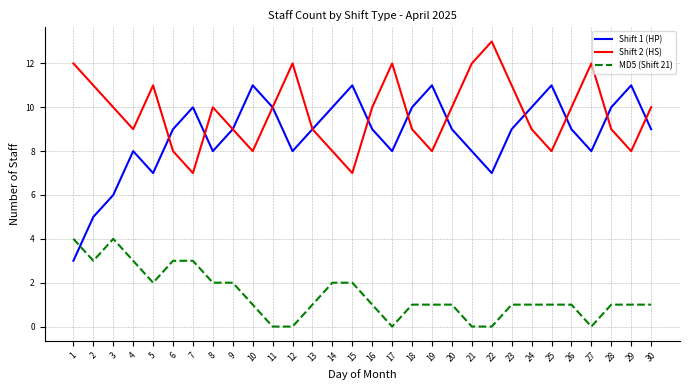

Where do MD5 (Shift 21) and Shift 1 (HP) first cross each other?

1 and 2